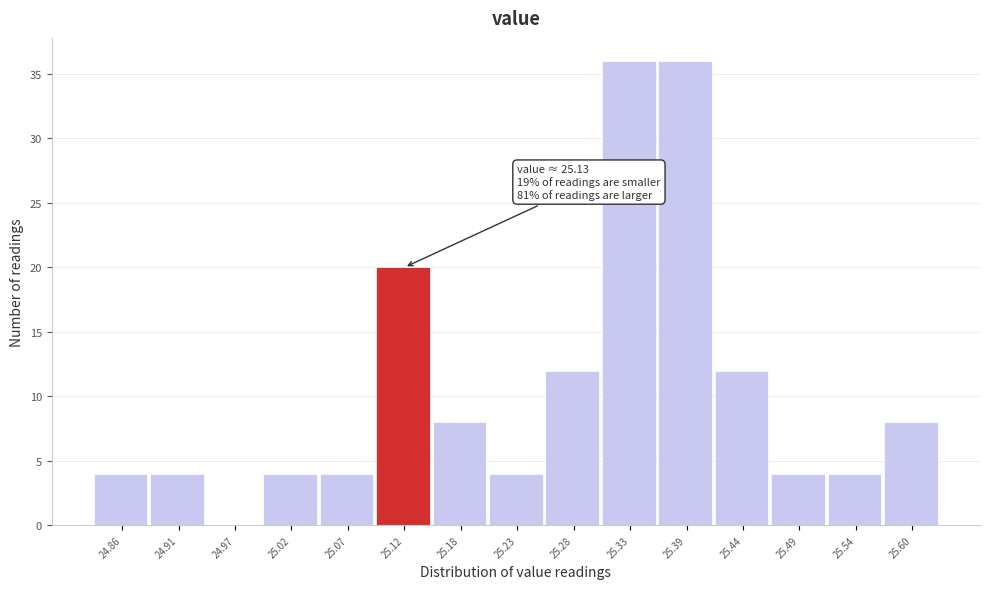

Reading left to right, transcribe all the data shown in this chart.

24.86=4	24.91=4	24.97=0	25.02=4	25.07=4	25.12=20	25.18=8	25.23=4	25.28=12	25.33=36	25.39=36	25.44=12	25.49=4	25.54=4	25.60=8